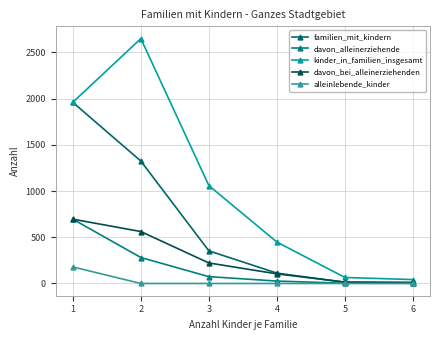

What is the average value of the davon_alleinerziehende series?

180